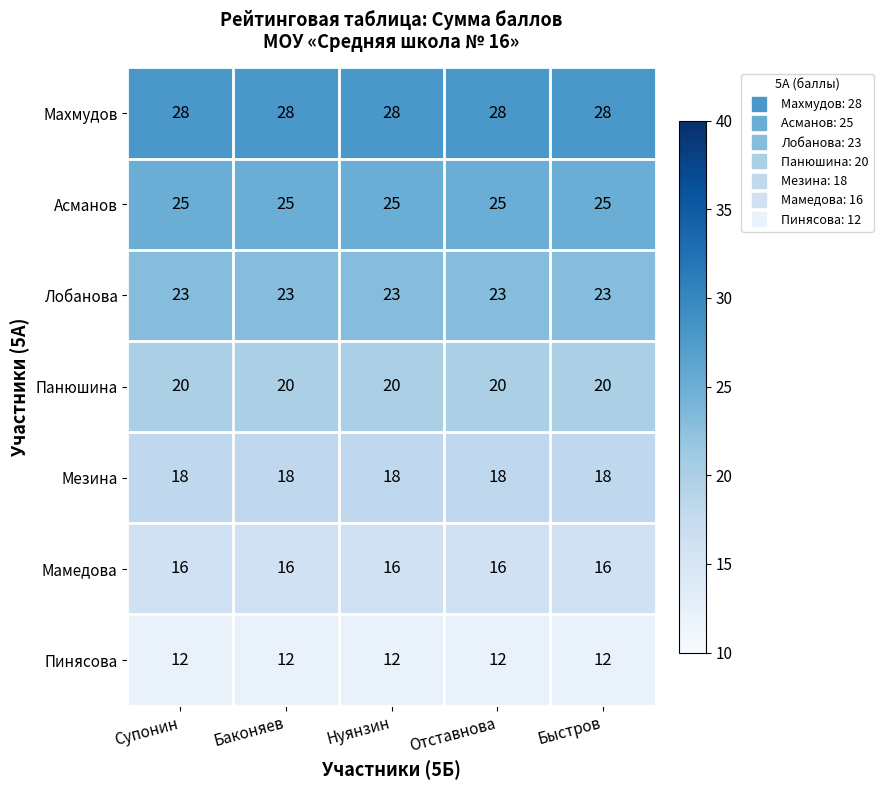

True or false: Пинясова has a value of 5 at Баконяев.

False